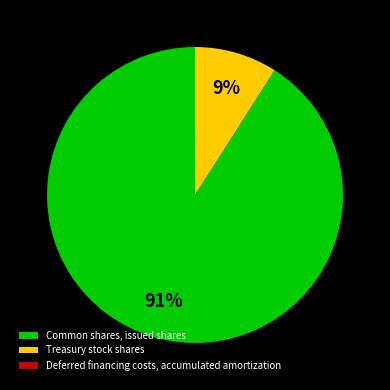

True or false: Common shares, issued shares accounts for 91% of the total.

True